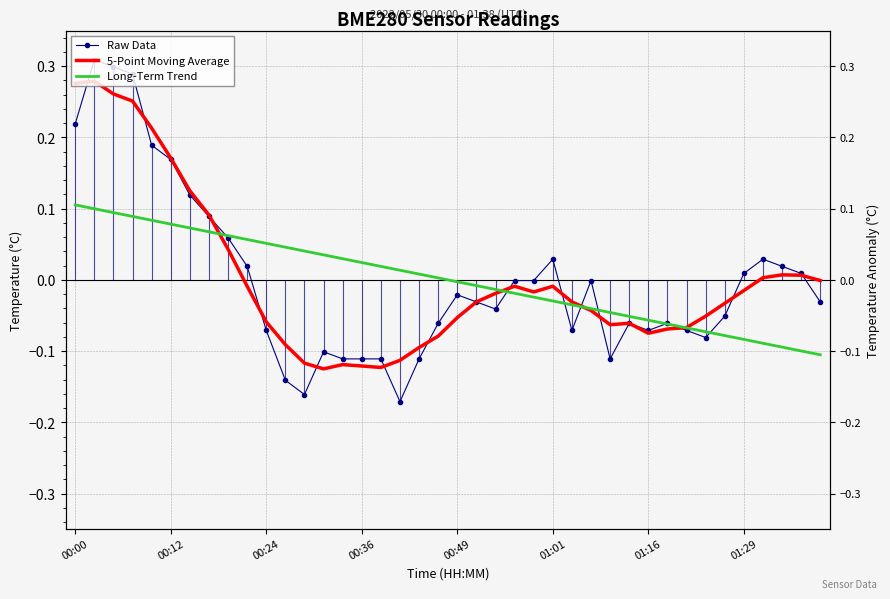

At how many categories does at least one series exceed 0?

25